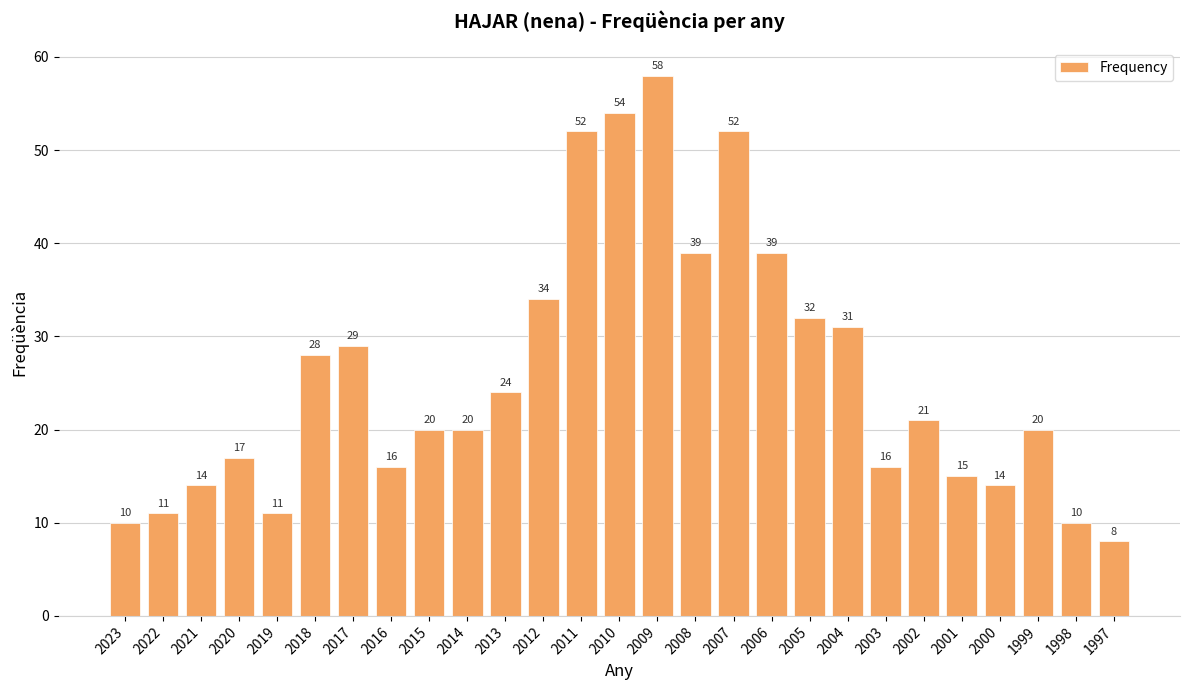

Between 2006 and 2009, which is larger?

2009